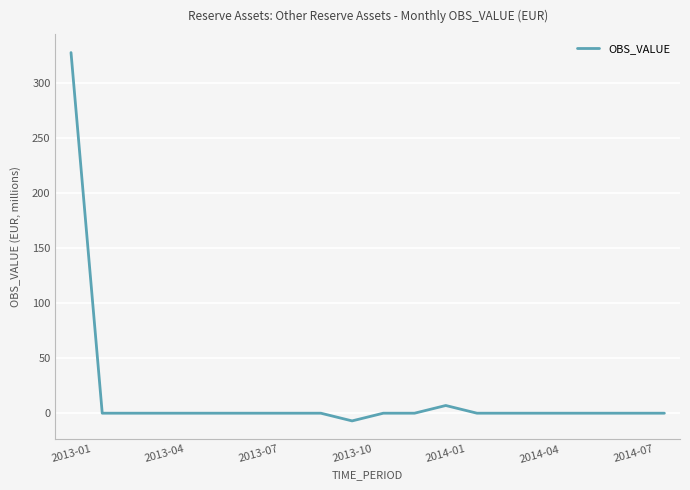

What is the sum of all values?

328